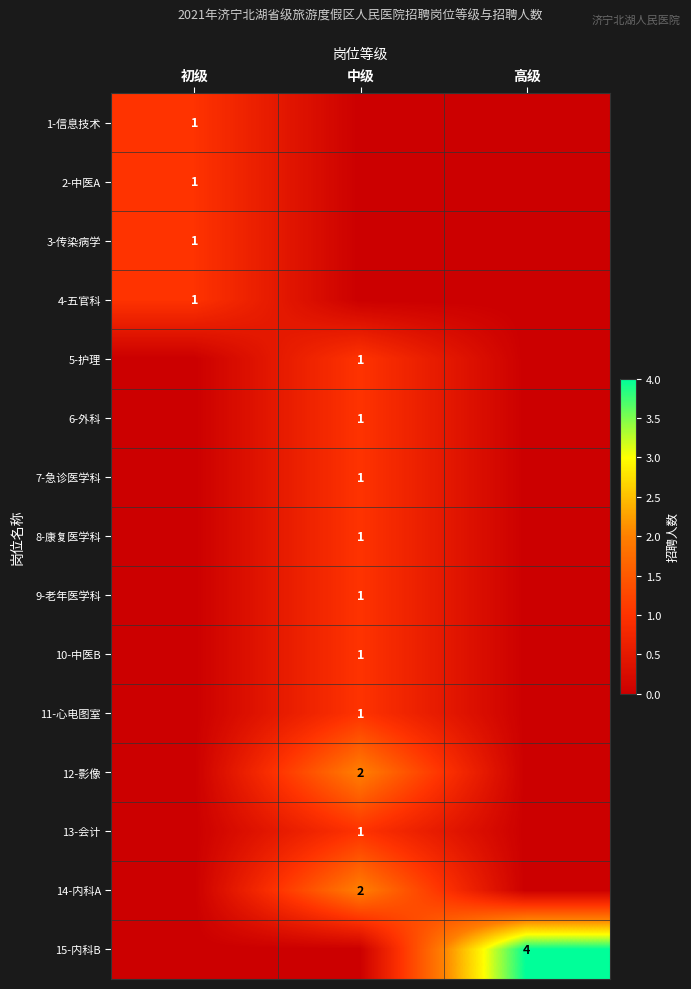

What is the spread (max minus min) of values at 中级?

2